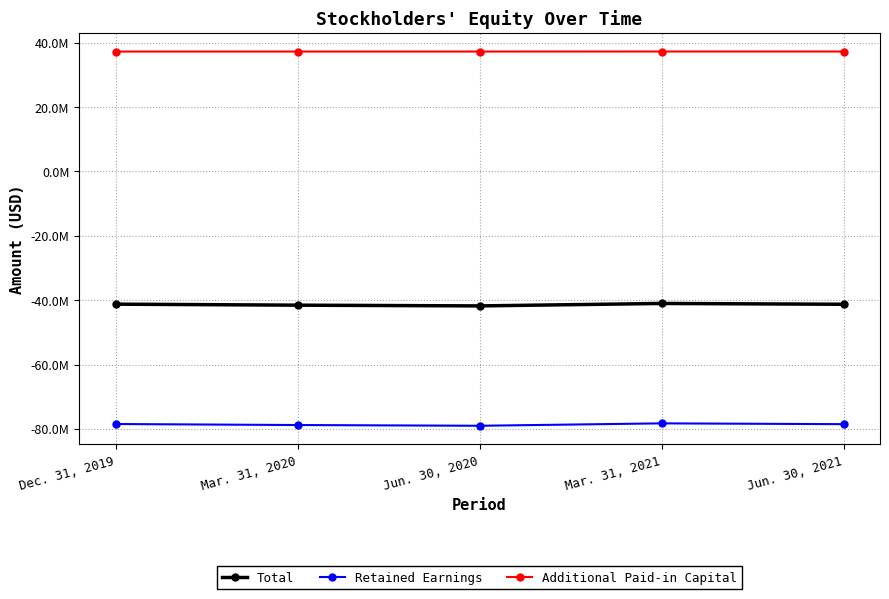

Reading left to right, what are all the values shown in this chart?

Total: -41234691	-41550007	-41778377	-41018906	-41268891
Retained Earnings: -78461806	-78777178	-79005548	-78257227	-78507212
Additional Paid-in Capital: 37222615	37222671	37222671	37233376	37233376